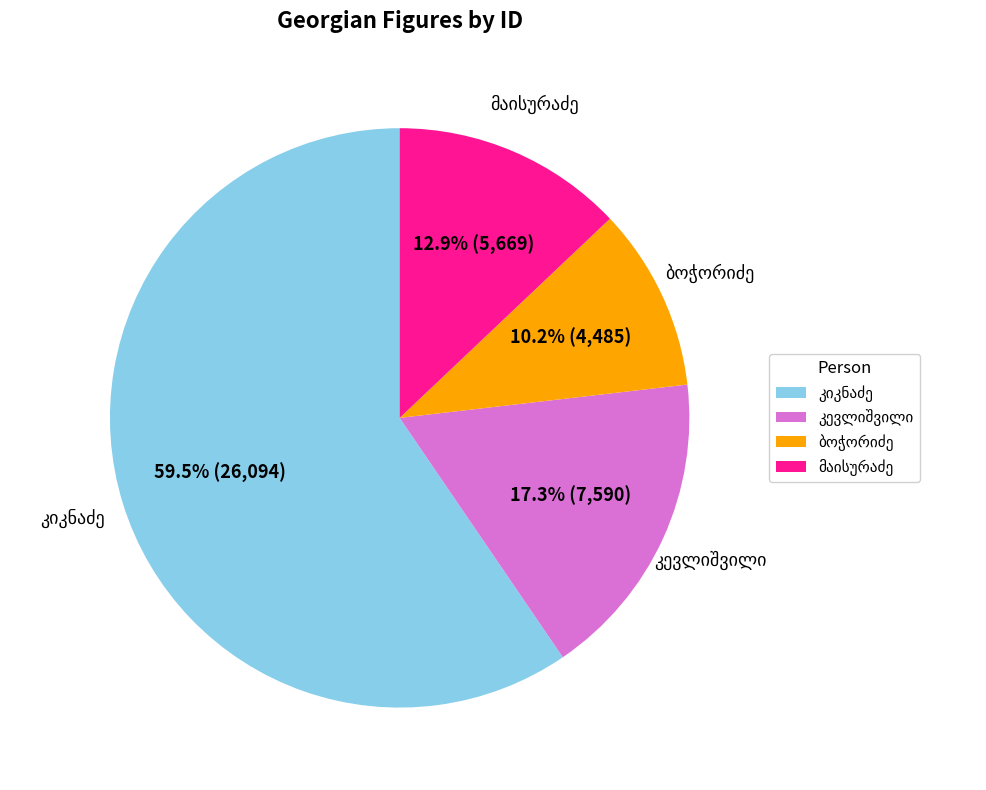

Count the number of slices in the pie.

4